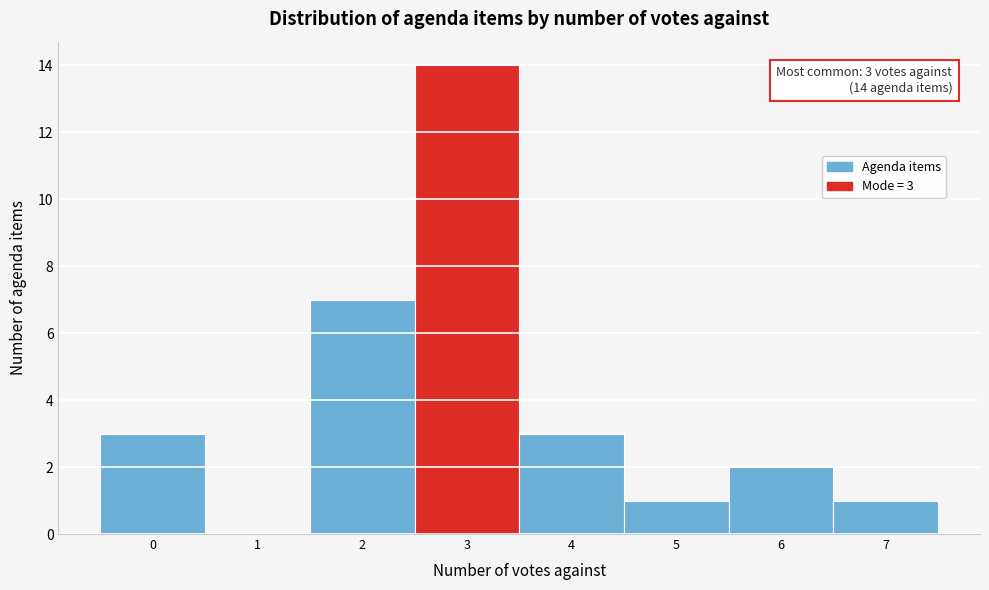

Which range on the x-axis has the tallest bar?

2.5 to 3.5